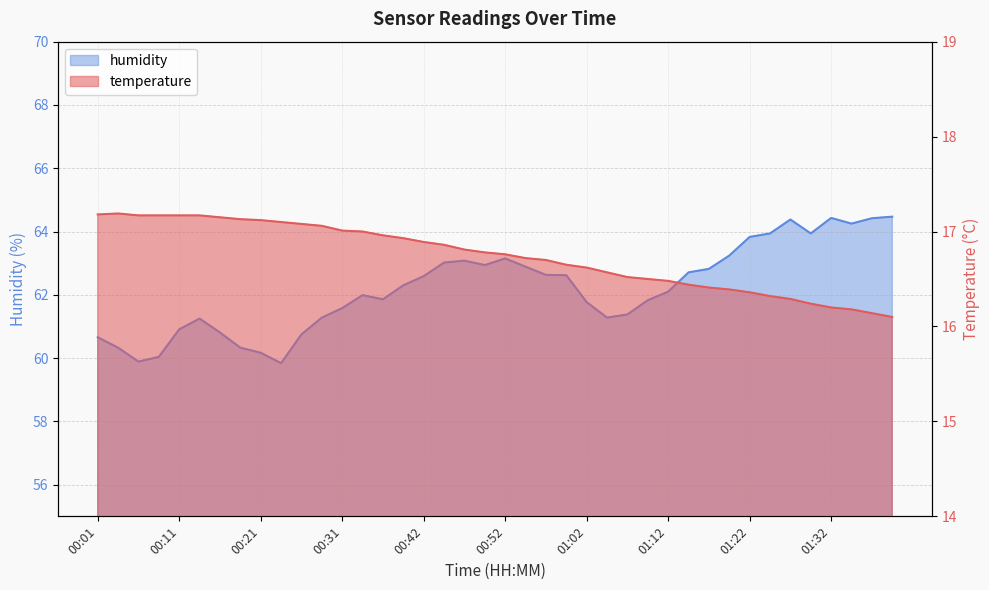

What is the difference between the maximum and minimum values in the temperature series?

1.1